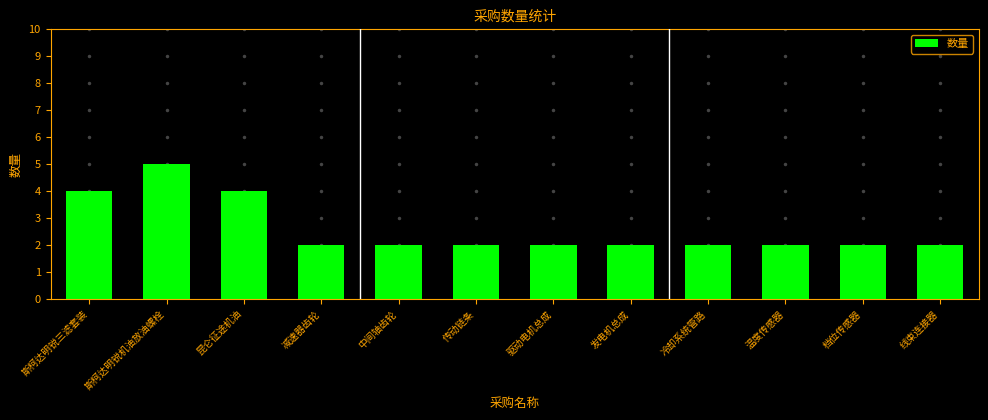

Approximately how many times larger is the value at 昆仑征途机油 compared to 斯柯达明锐三滤套装?

1.0